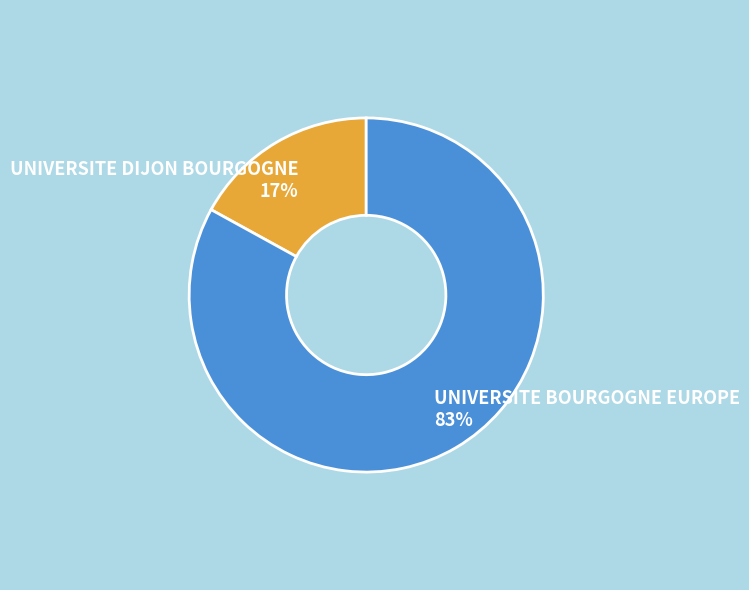

Is the sum of UNIVERSITE DIJON BOURGOGNE and UNIVERSITE BOURGOGNE EUROPE greater than half?

Yes